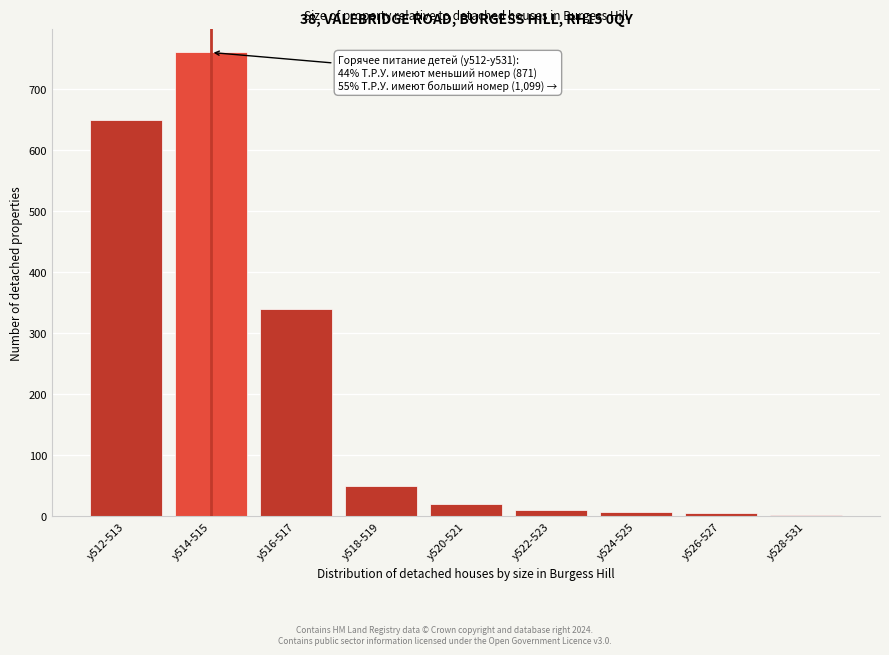

What is the difference between the maximum and minimum values?

757